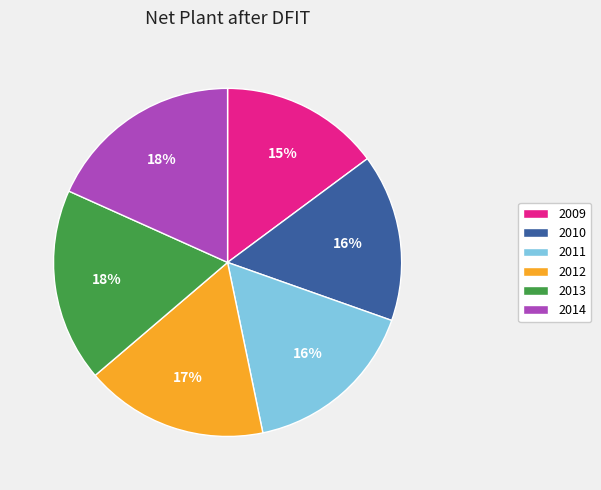

Approximately how many times larger is the value at 2013 compared to 2014?

1.0